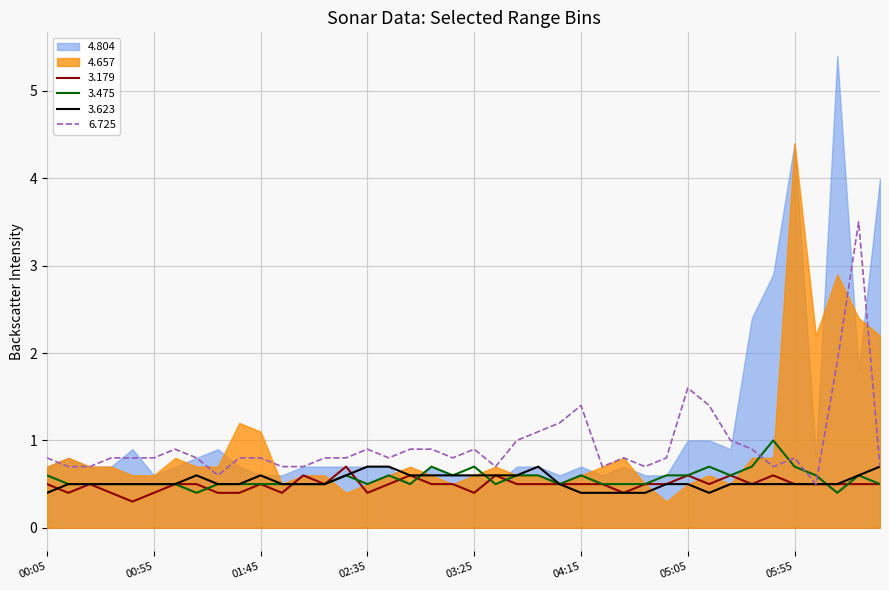

Read the 3.179 value at 05:05.

0.6